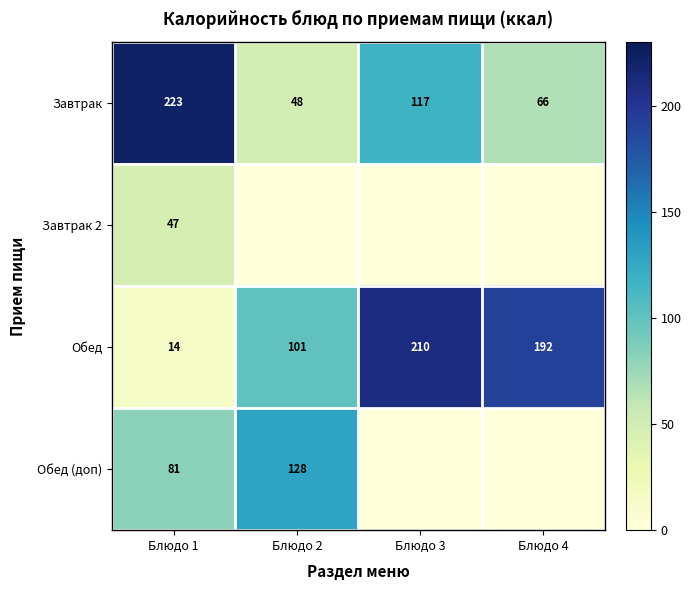

At which label is Завтрак closest to 135?

Блюдо 3